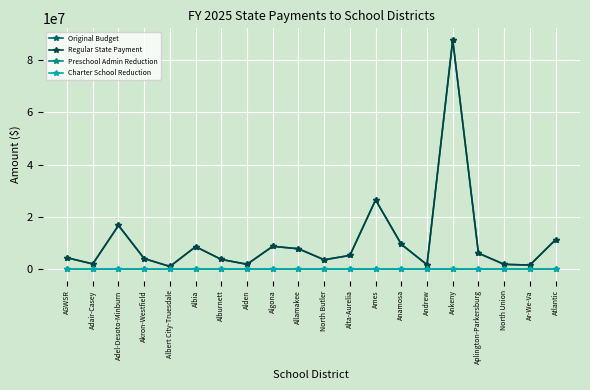

Is it true that Original Budget equals 1996954 at Adair-Casey?

True